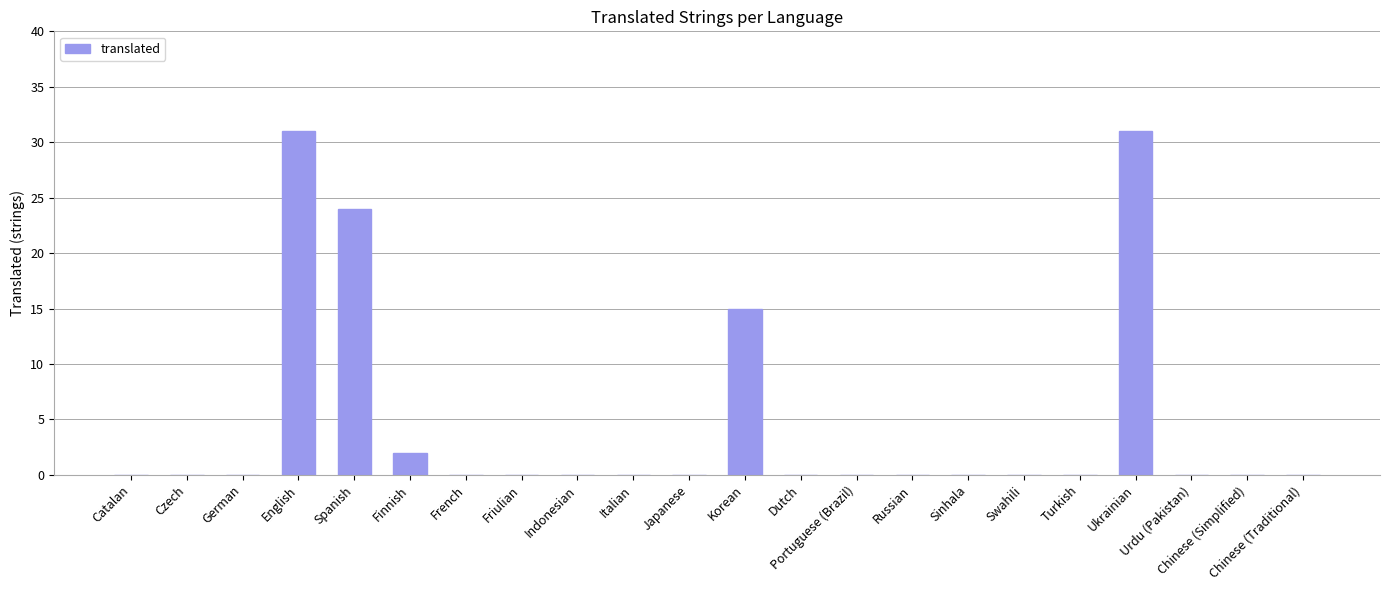

At which label is the value closest to 15?

Korean